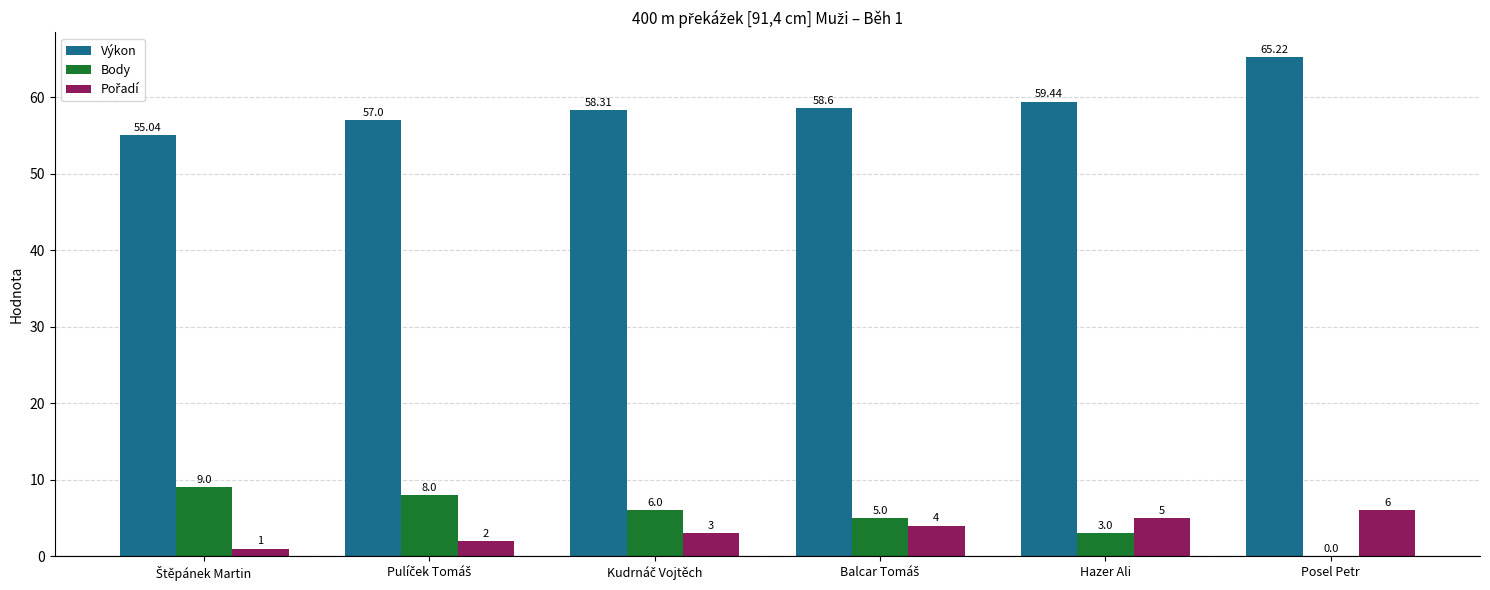

Where is Výkon nearest to the value 60?

Hazer Ali